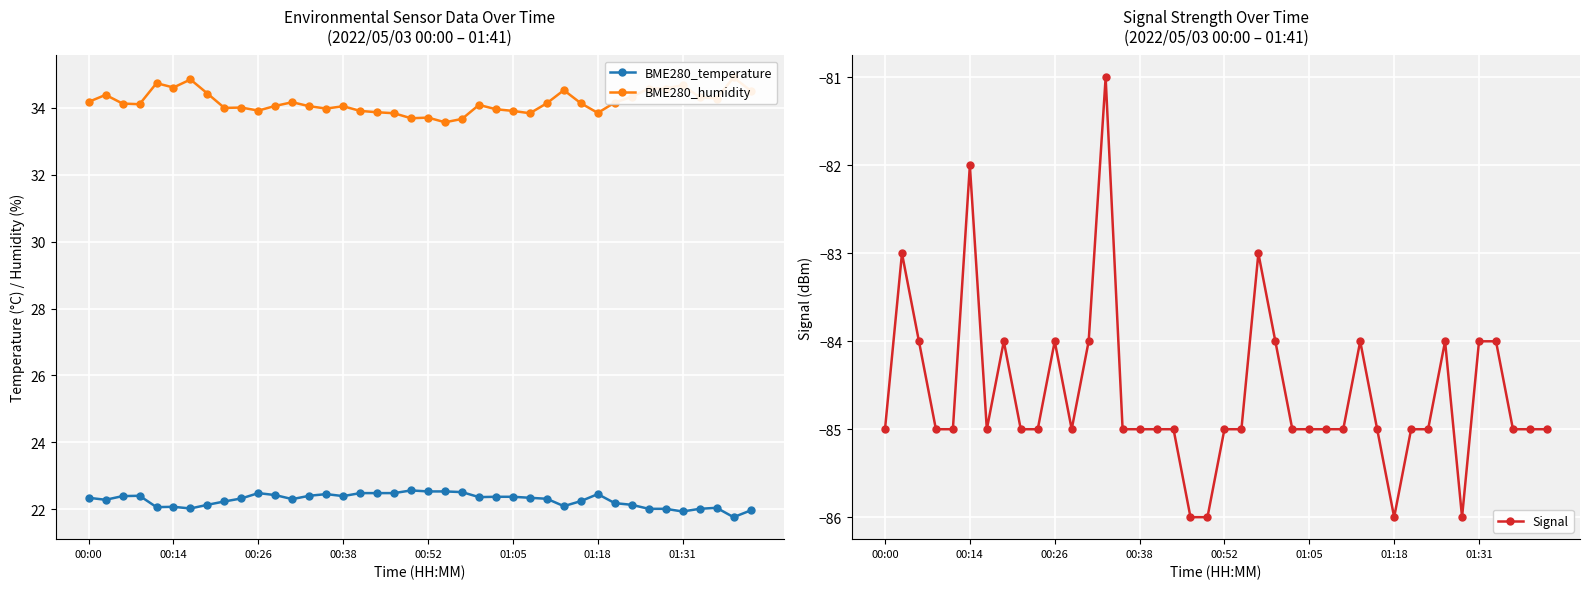

What is the minimum value for BME280_temperature?

21.8